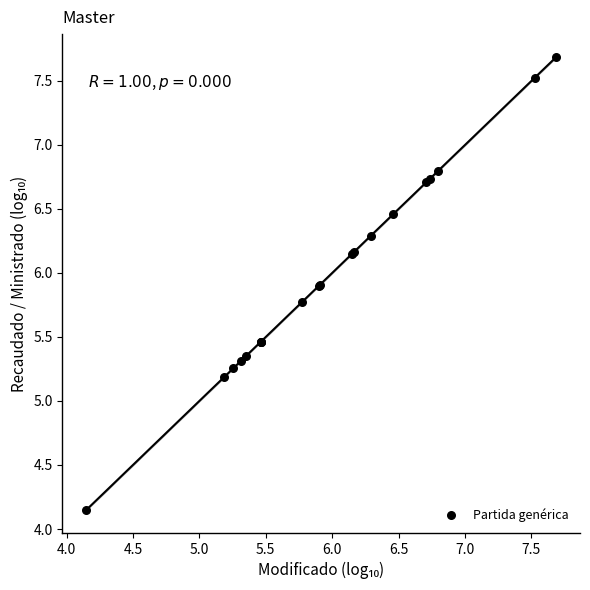

What Y value in the scatter plot is closest to 5?

5.2